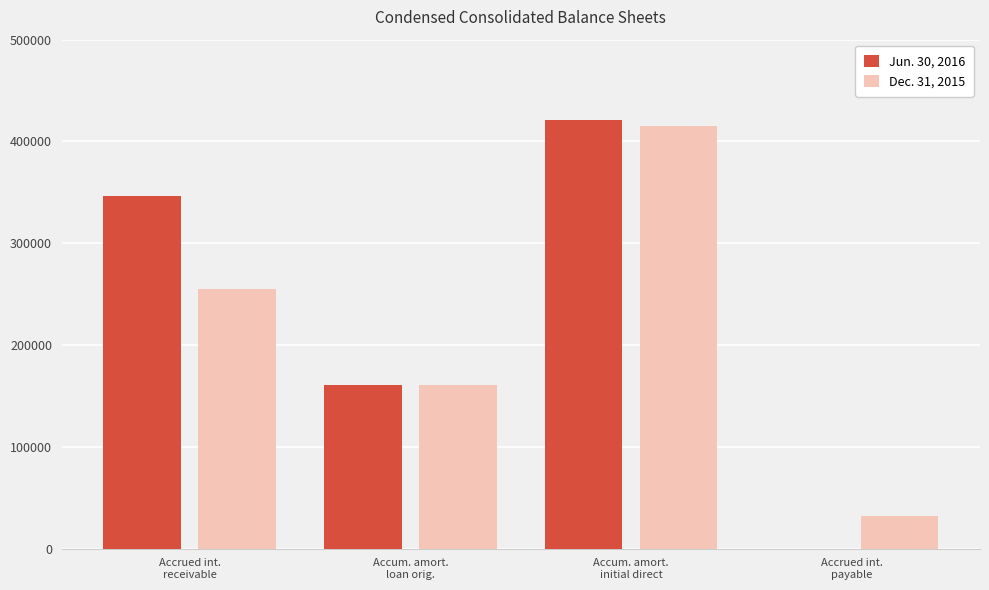

Between Accum. amort.
initial direct and Accrued int.
payable, which series saw the biggest shift?

Jun. 30, 2016